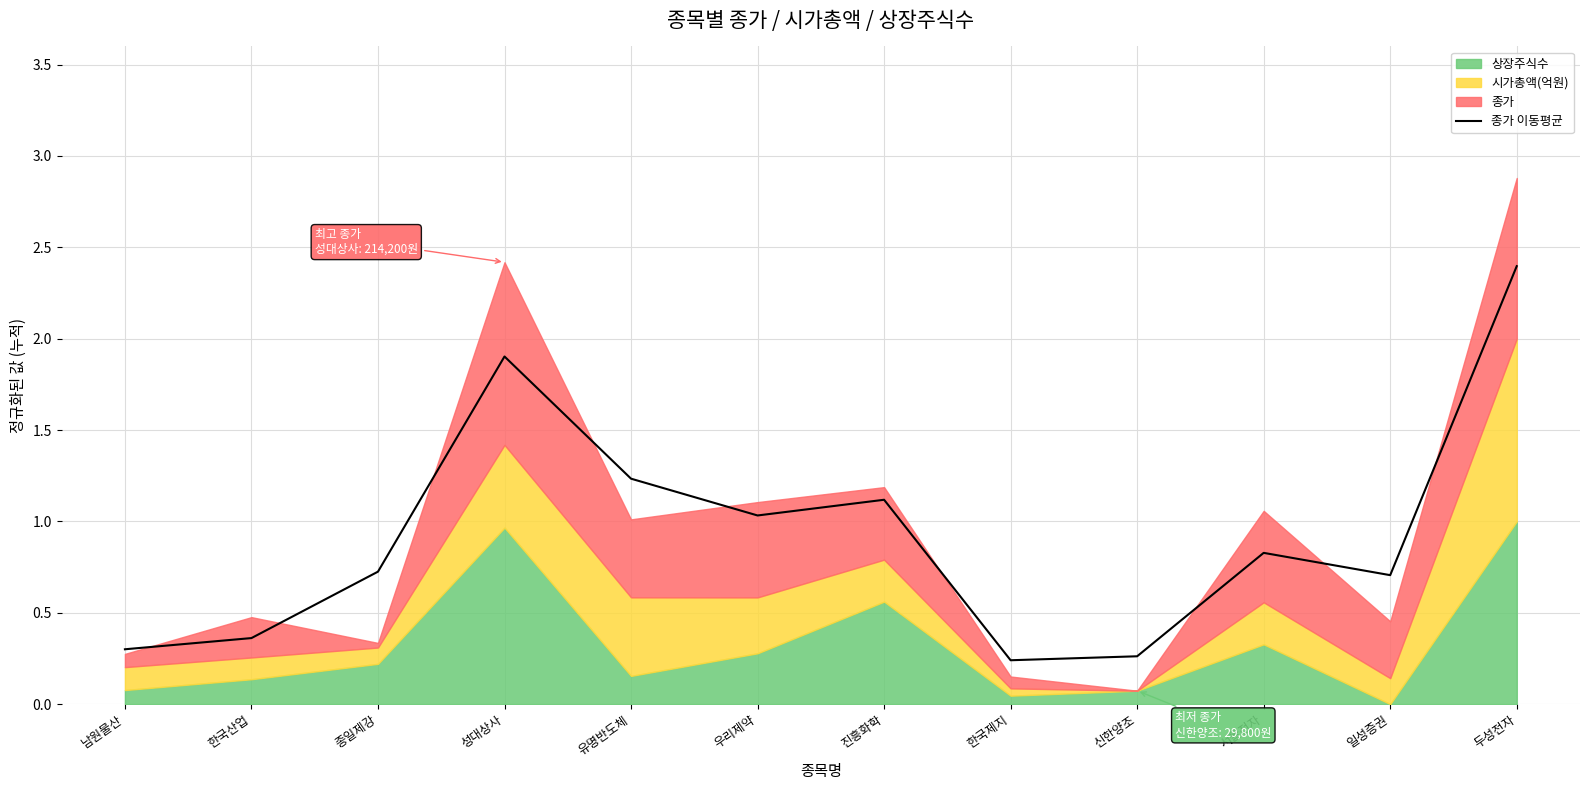

Which has a higher value, 우리제약 or 두성전자?

두성전자